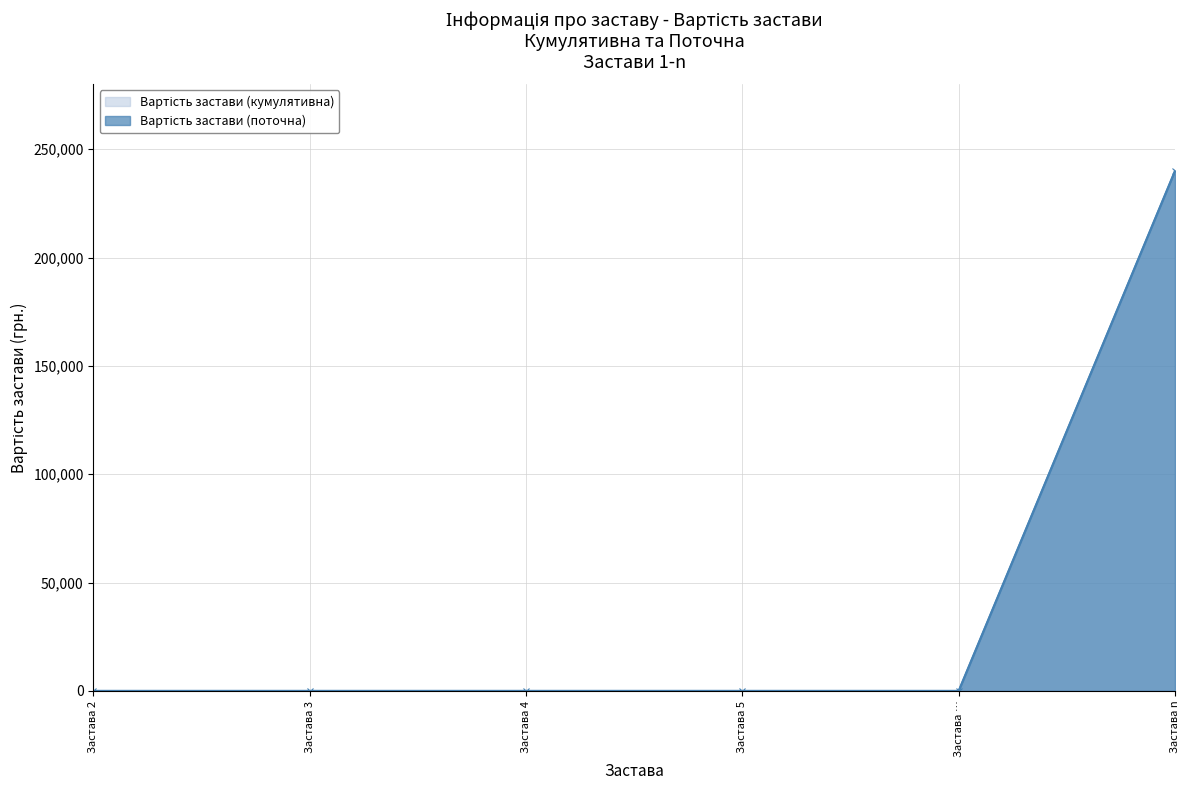

What is the label of the 4th point from the right?

Застава 4